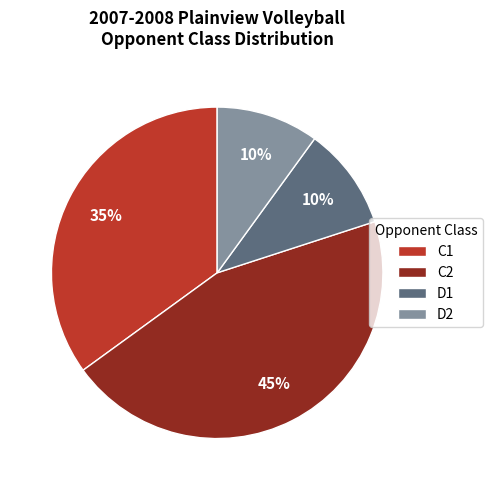

Count the number of slices in the pie.

4